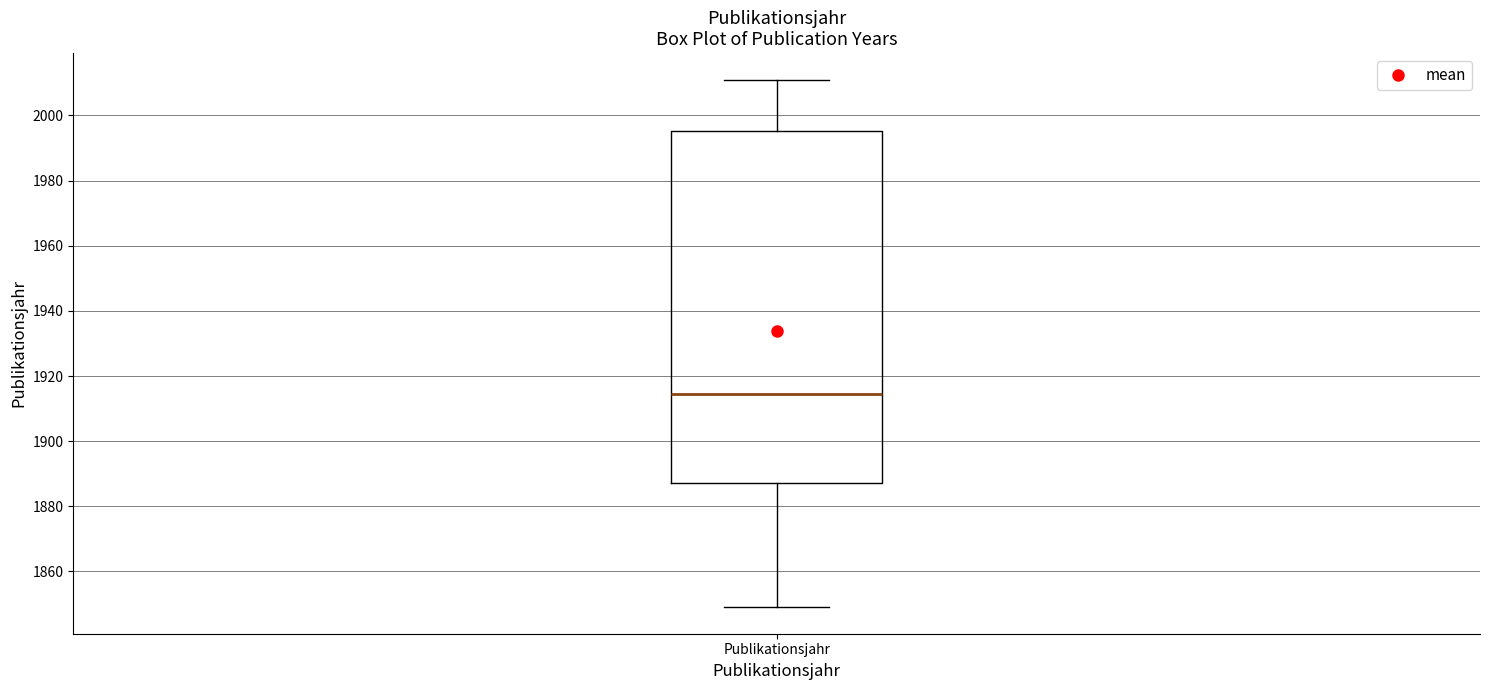

Transcribe this box plot: give where the median line is, the range the box spans, and where the two whiskers end, as read against the y-axis. The values are not printed on the chart, so give them approximately, as read against the axis.

median 1914, box 1888 to 1996, whiskers 1850 to 2012